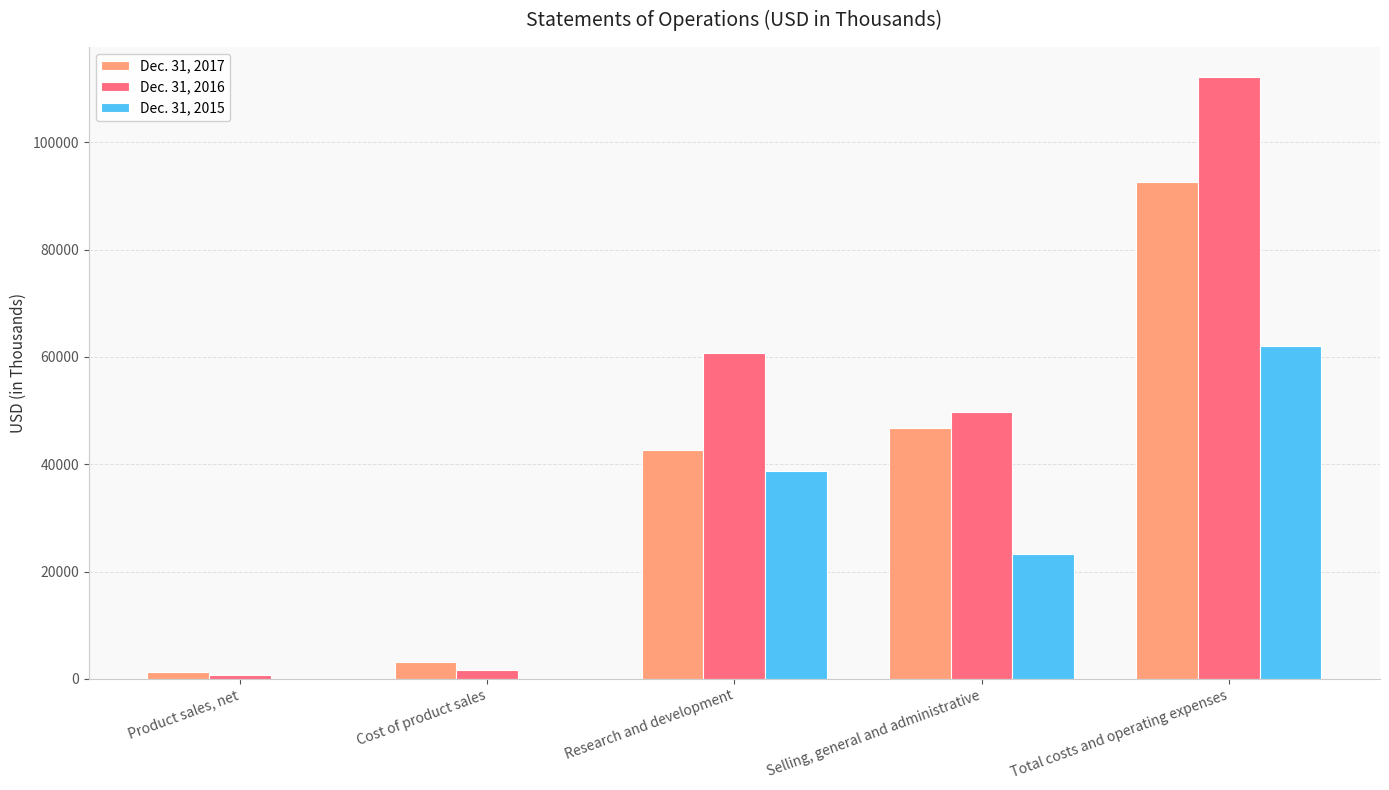

Which series has the largest range (max minus min)?

Dec. 31, 2016